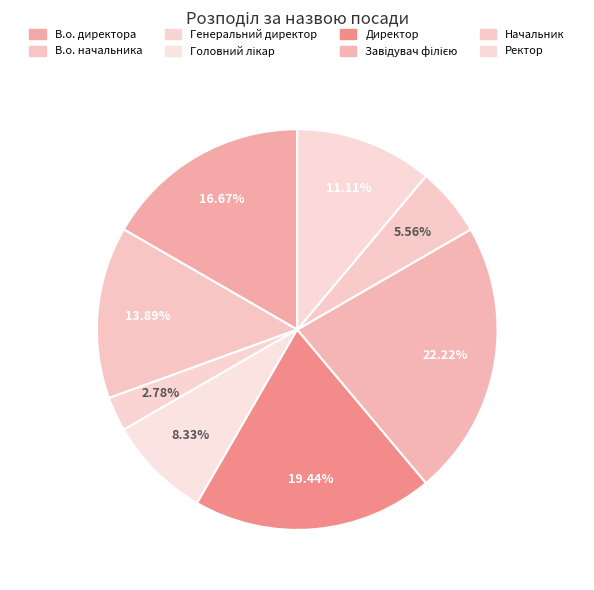

To the nearest percent, what portion does Завідувач філією represent?

22%